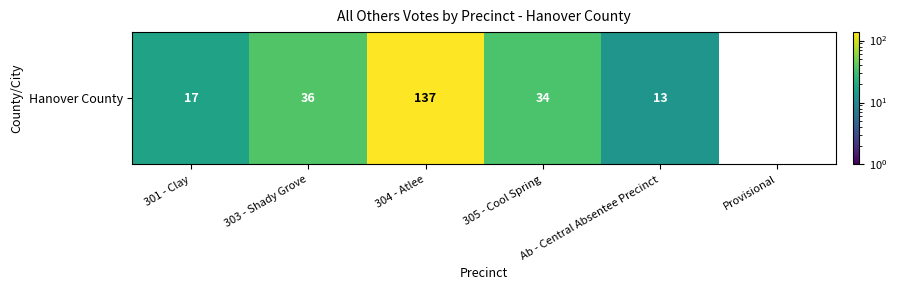

Reading right to left, what are all the values shown in this chart?

0	13	34	137	36	17